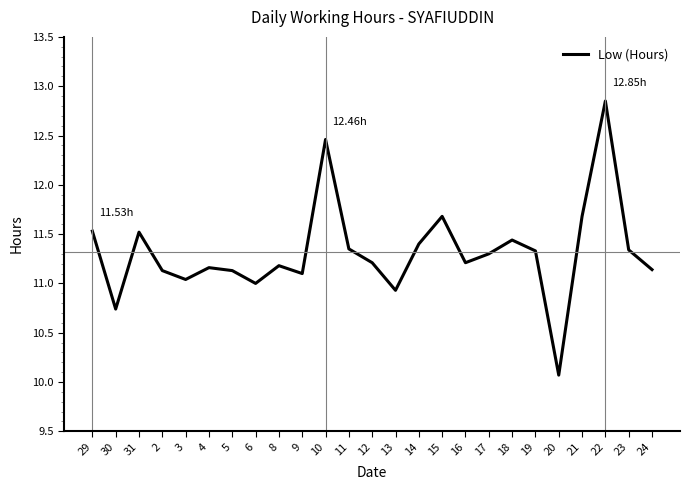

What is the approximate value at 13?

10.9